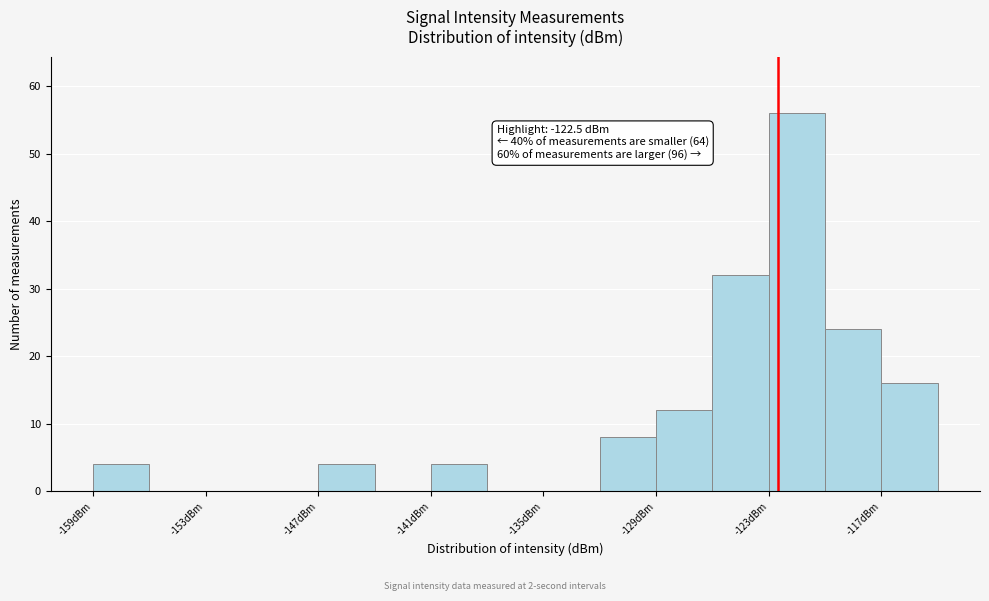

Read against the x-axis, roughly where is the centre of the tallest bar?

-121